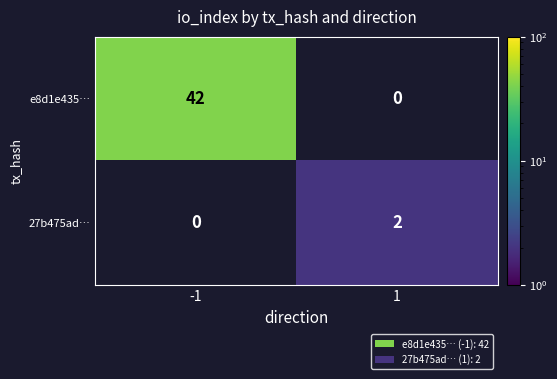

The 27b475ad… series shows 2 at 1. True or false?

True